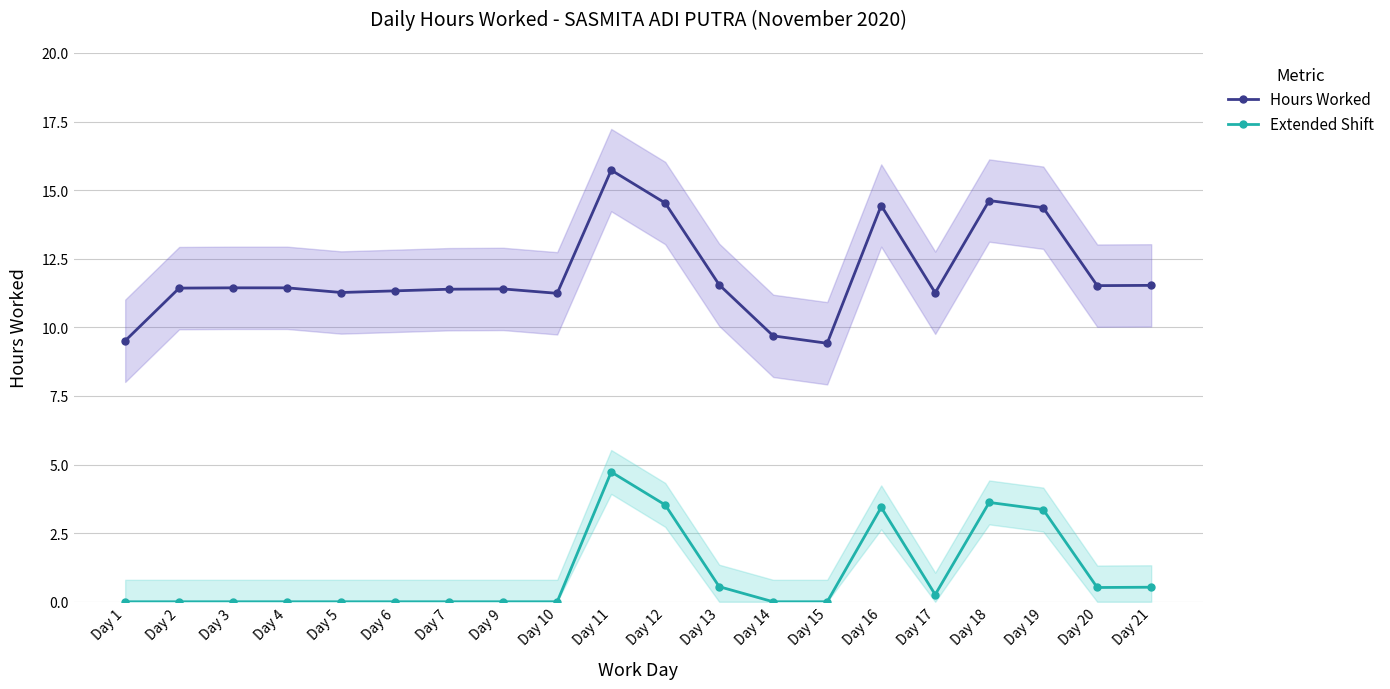

What is the difference between the maximum and minimum values in the Hours Worked series?

6.3